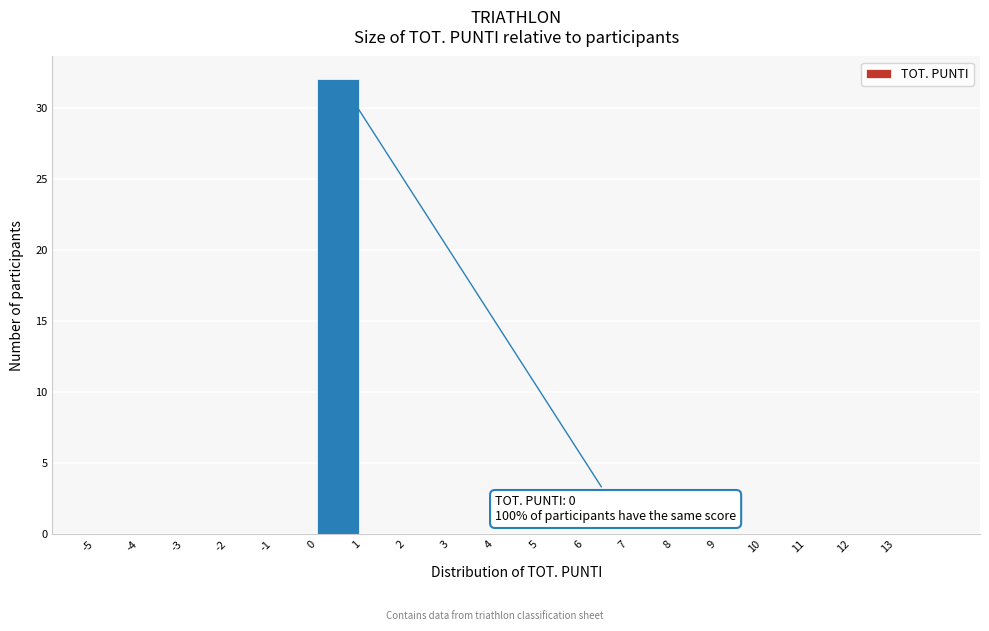

Over which range of the x-axis is the bar tallest?

0 to 1